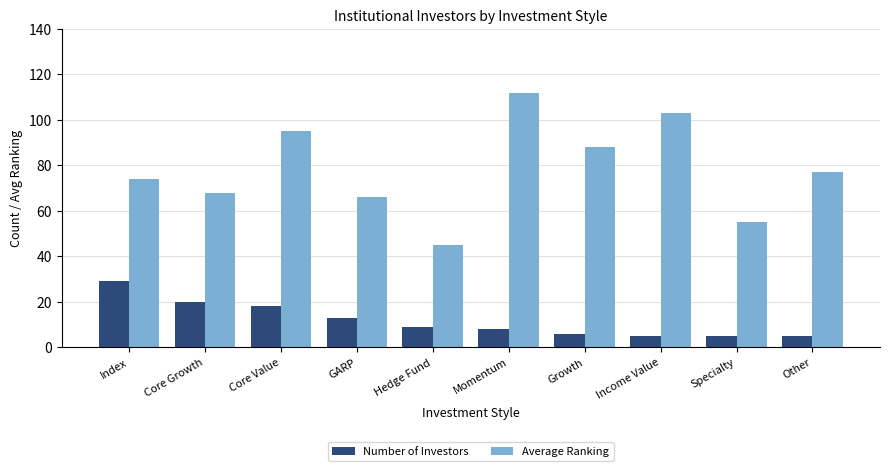

Is the value of Number of Investors at Index greater than the value of Average Ranking at Momentum?

No